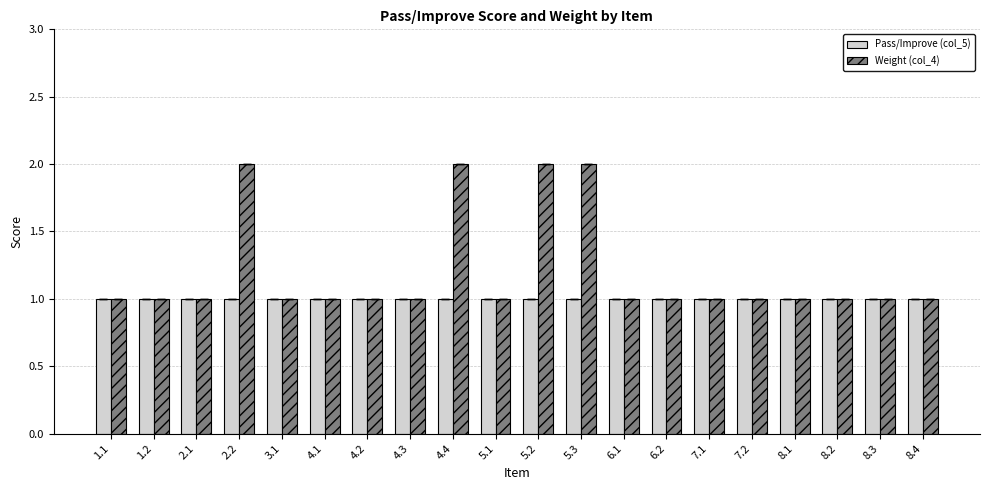

True or false: Pass/Improve (col_5) has a value of 1 at 5.1.

True